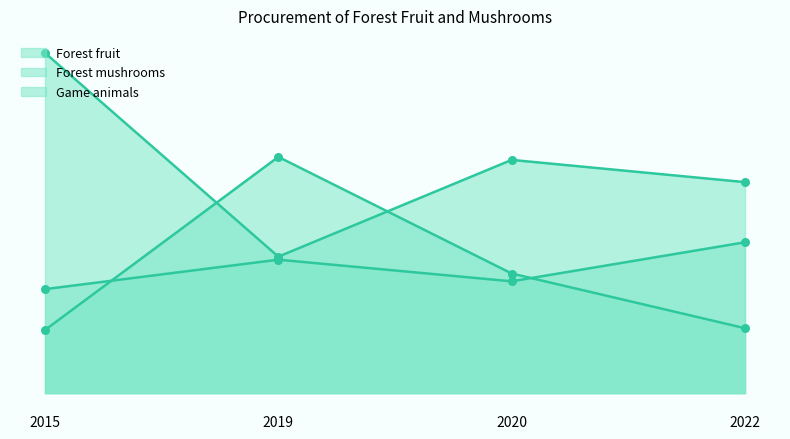

Which series has the widest spread of Y values?

Forest fruit